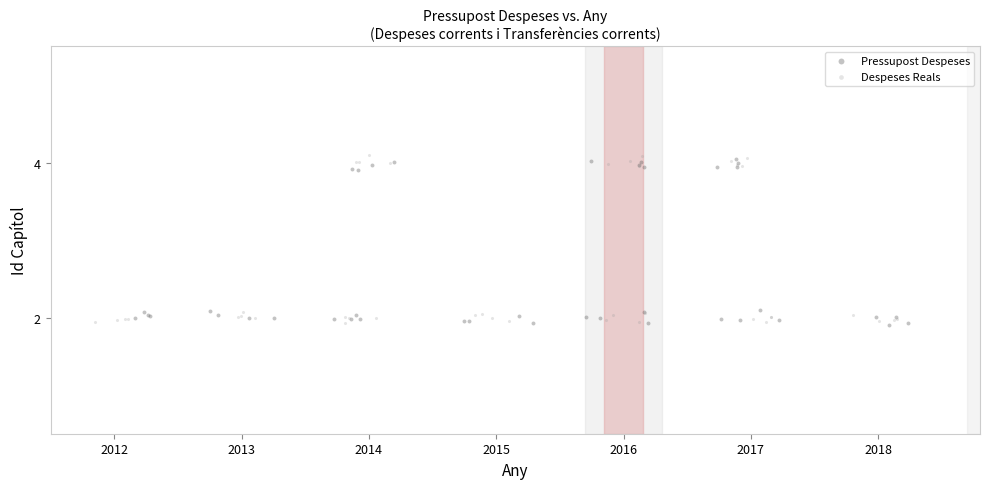

What are all the series names shown in the legend?

Pressupost Despeses, Despeses Reals